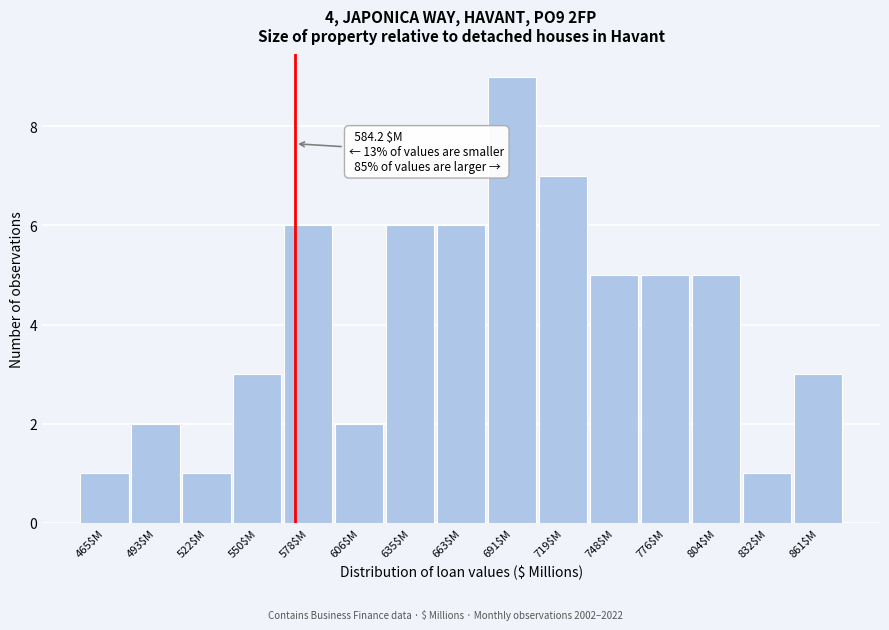

Reading right to left, extract all data points from this chart.

3	1	5	5	5	7	9	6	6	2	6	3	1	2	1